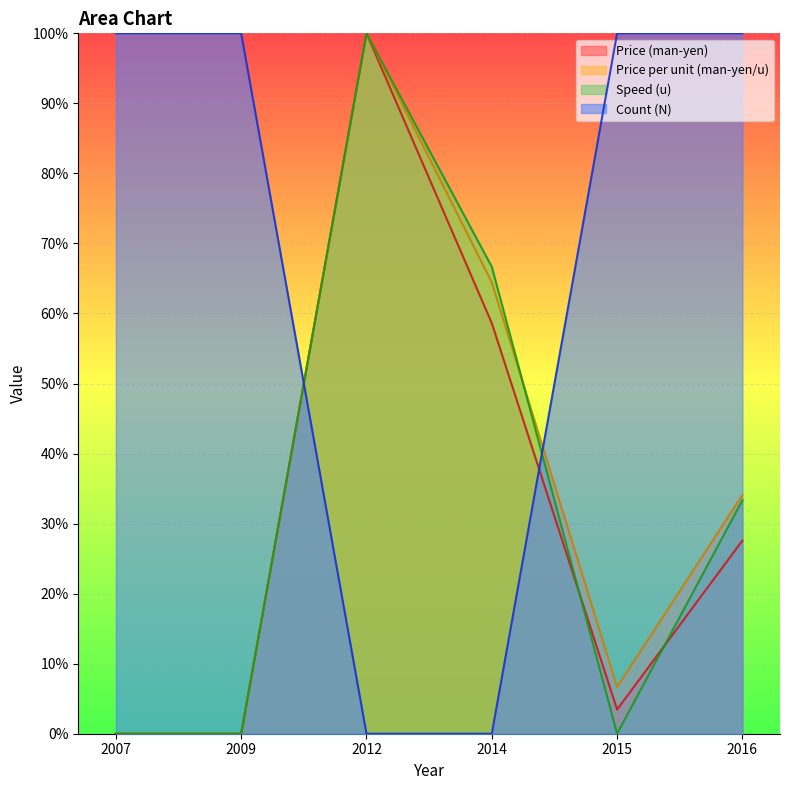

True or false: Count (N) has more than 0 interior local peaks.

False